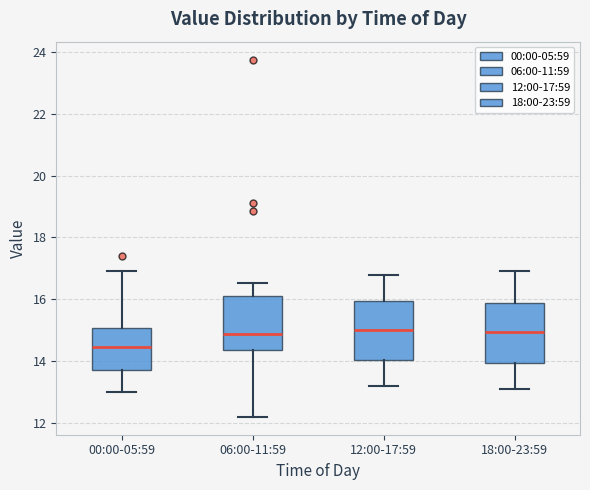

Which box has the lowest median line?

00:00-05:59